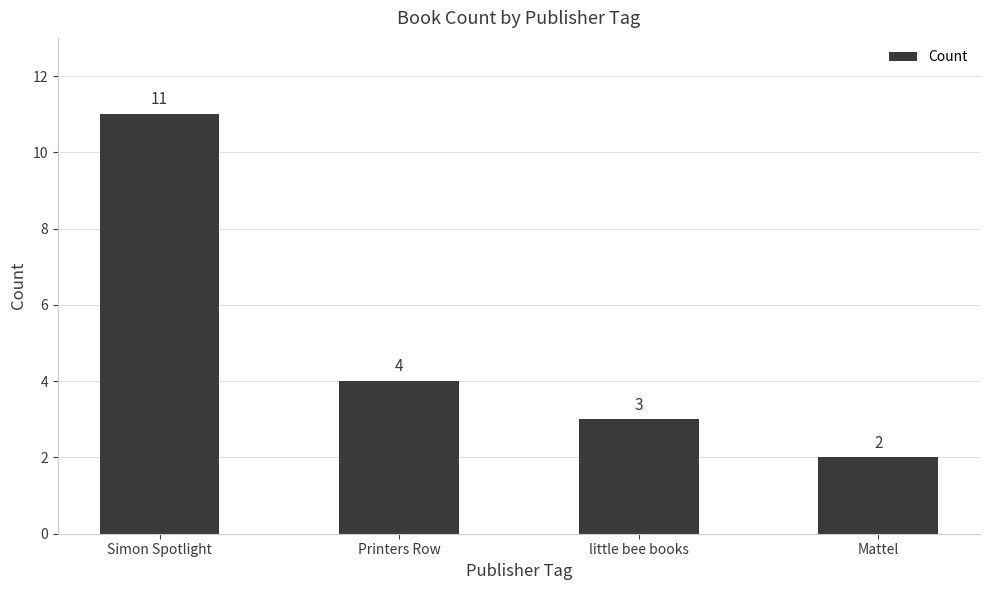

How many bars are there in total?

4